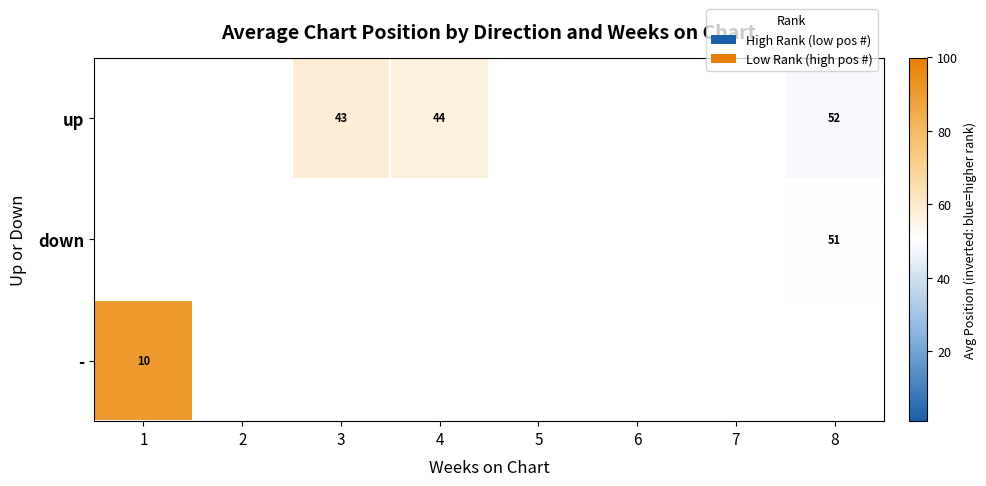

How many distinct data groups are displayed?

3